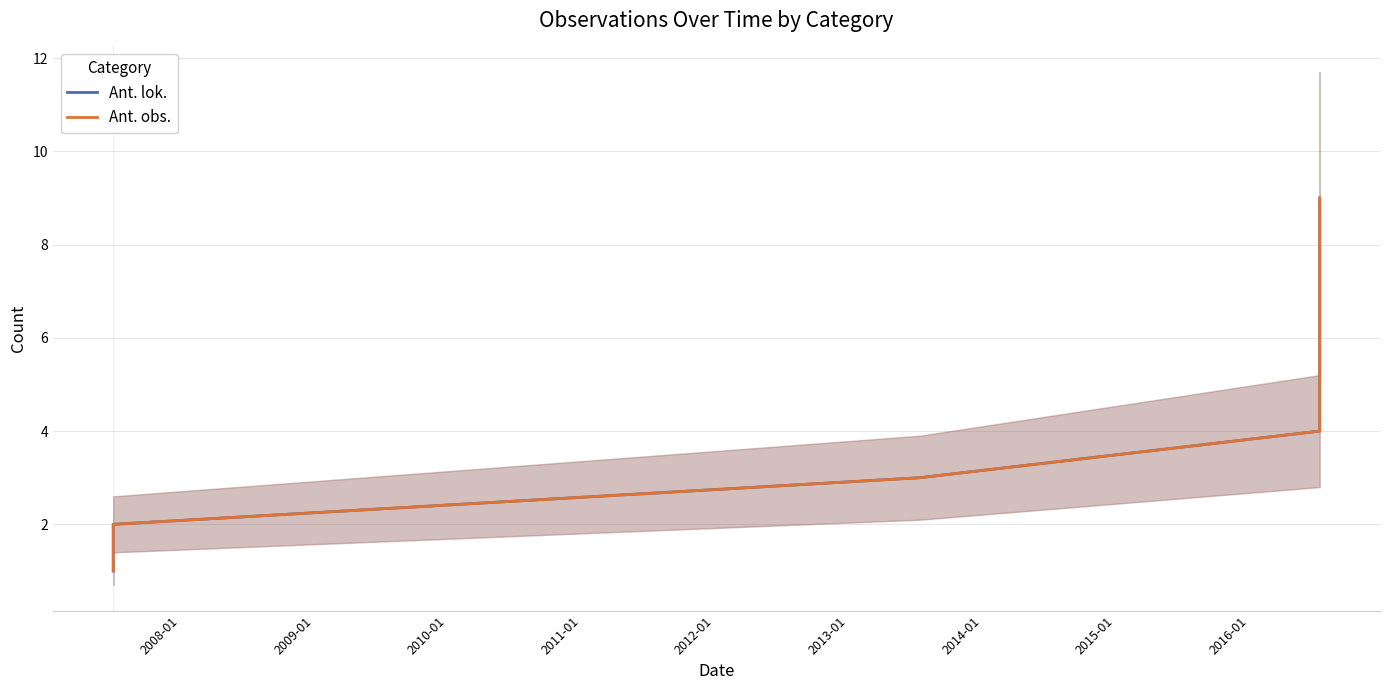

True or false: Ant. lok. and Ant. obs. cross at least once.

False